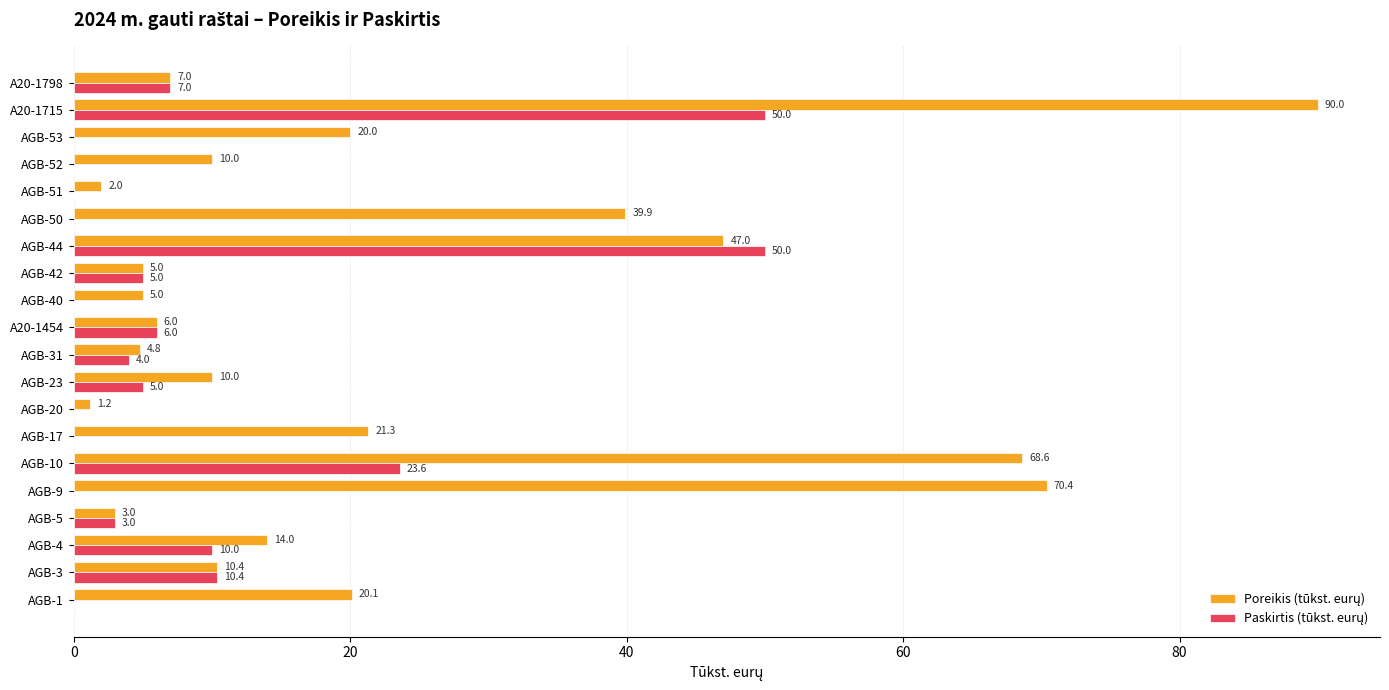

Which category has the highest value across all series?

A20-1715